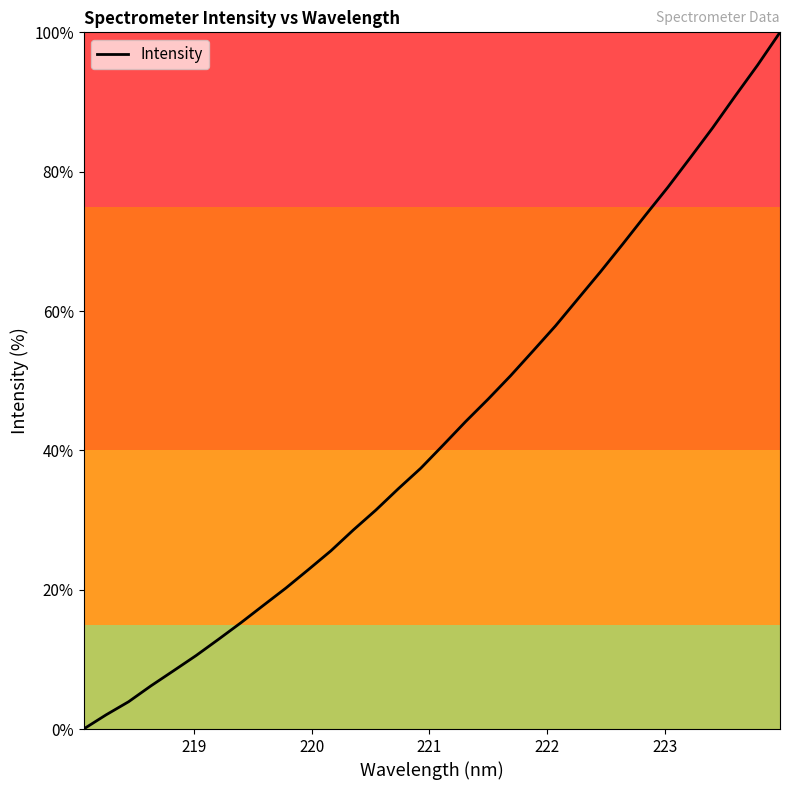

What is the difference between the maximum and minimum values?

100.0